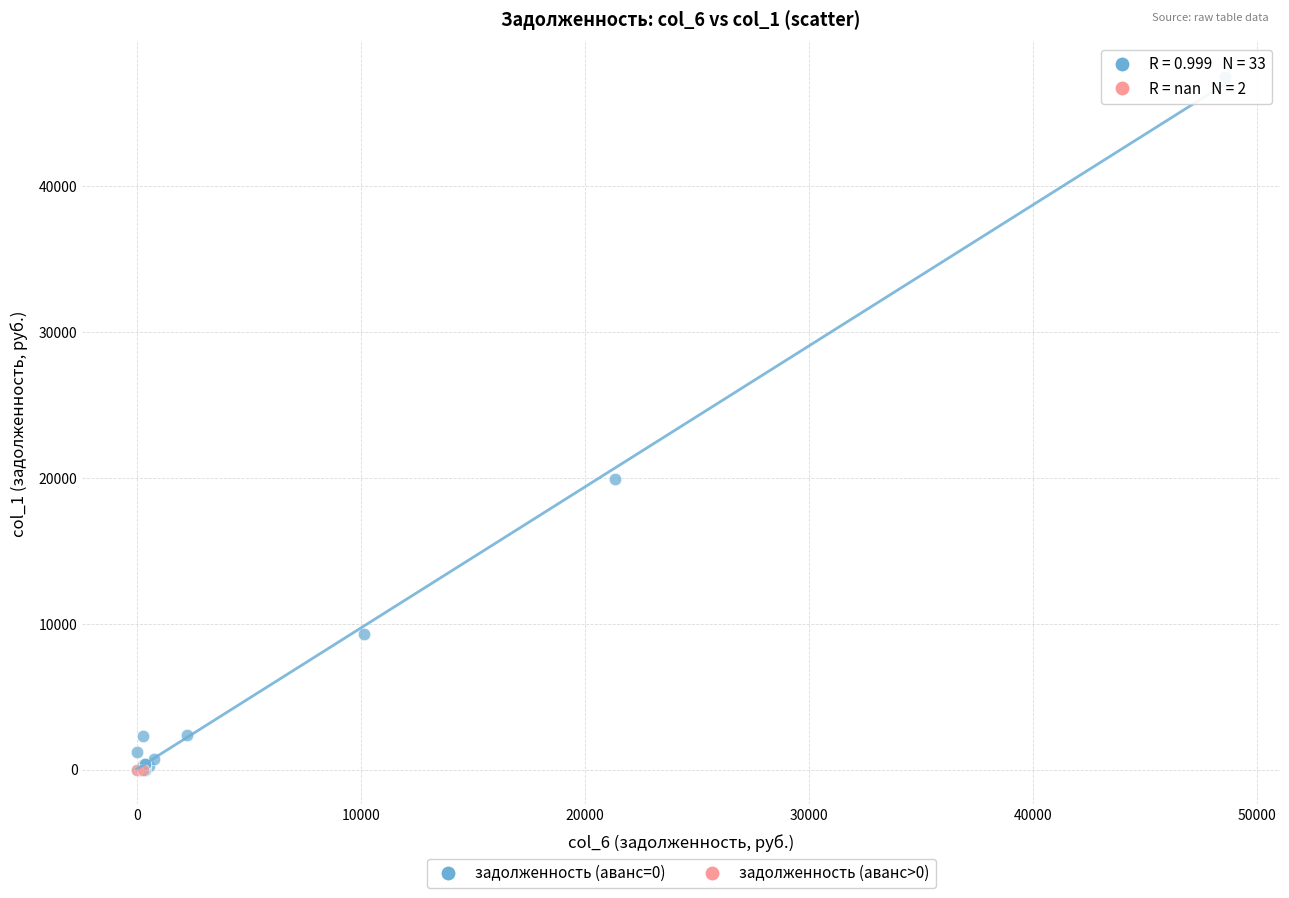

What are all the series names shown in the legend?

задолженность (аванс=0), задолженность (аванс>0)